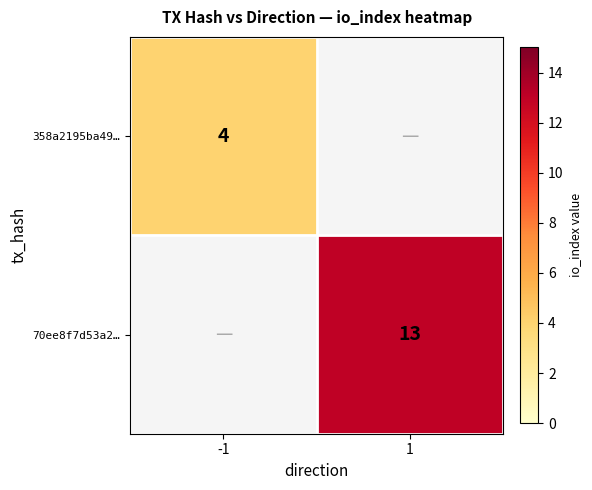

The value of 70ee8f7d53a2… at 1 is 7. True or false?

False